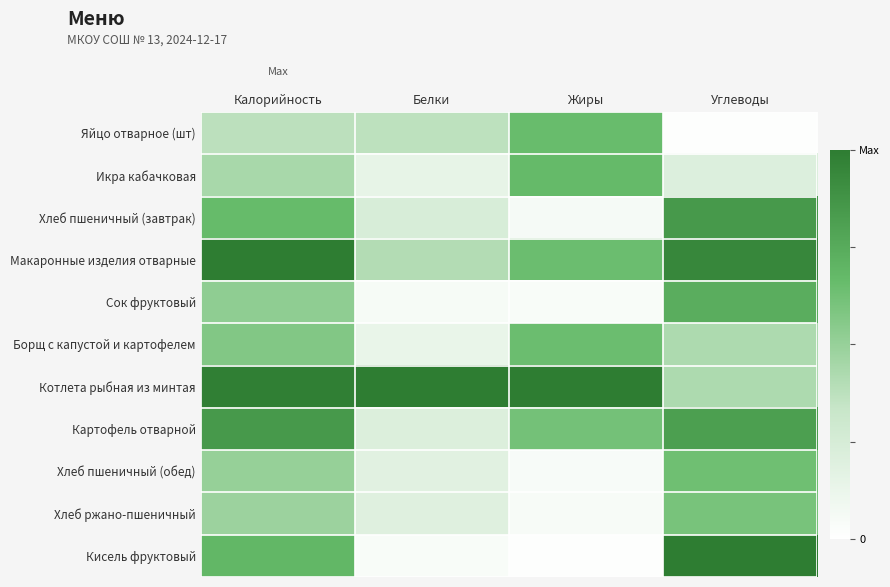

Reading left to right, transcribe all the data shown in this chart.

Яйцо отварное (шт): Калорийность=0.4	Белки=0.4	Жиры=0.7	Углеводы=0.0
Икра кабачковая: Калорийность=0.4	Белки=0.1	Жиры=0.7	Углеводы=0.2
Хлеб пшеничный (завтрак): Калорийность=0.7	Белки=0.2	Жиры=0.1	Углеводы=0.8
Макаронные изделия отварные: Калорийность=1.0	Белки=0.4	Жиры=0.6	Углеводы=0.9
Сок фруктовый: Калорийность=0.5	Белки=0.1	Жиры=0.0	Углеводы=0.7
Борщ с капустой и картофелем: Калорийность=0.6	Белки=0.1	Жиры=0.6	Углеводы=0.4
Котлета рыбная из минтая: Калорийность=1.0	Белки=1.0	Жиры=1.0	Углеводы=0.4
Картофель отварной: Калорийность=0.8	Белки=0.2	Жиры=0.6	Углеводы=0.8
Хлеб пшеничный (обед): Калорийность=0.5	Белки=0.2	Жиры=0.0	Углеводы=0.6
Хлеб ржано-пшеничный: Калорийность=0.5	Белки=0.2	Жиры=0.0	Углеводы=0.6
Кисель фруктовый: Калорийность=0.7	Белки=0.0	Жиры=0.0	Углеводы=1.0